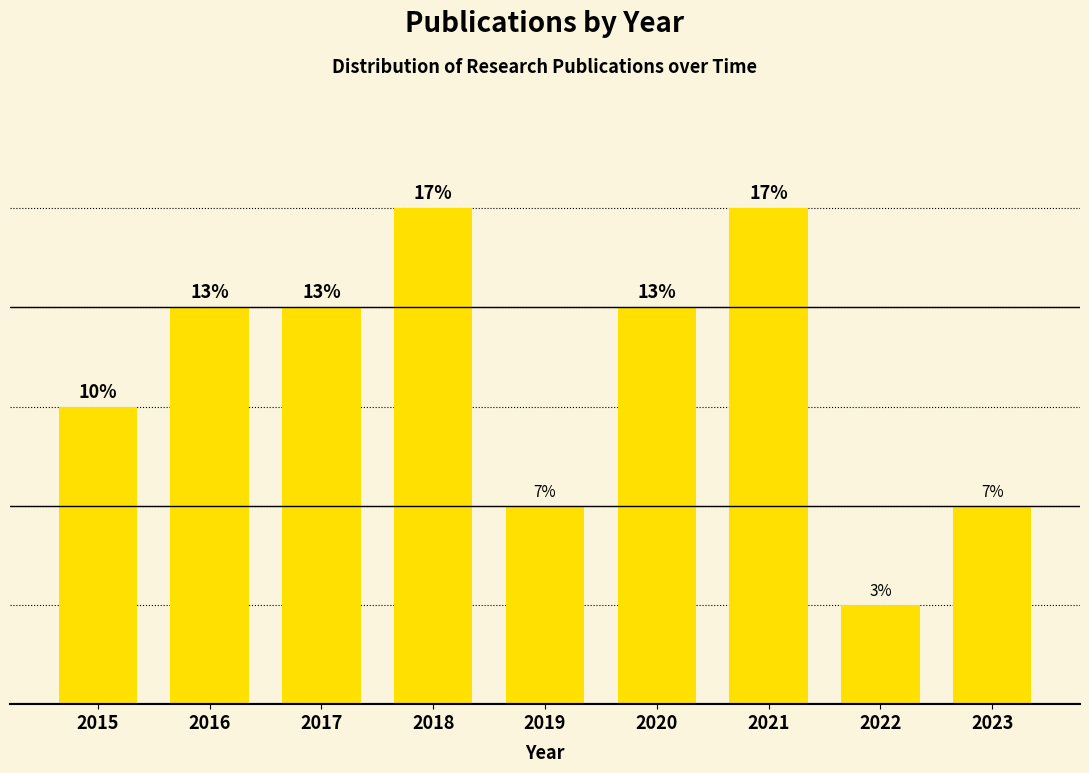

Are the bars horizontal?

No